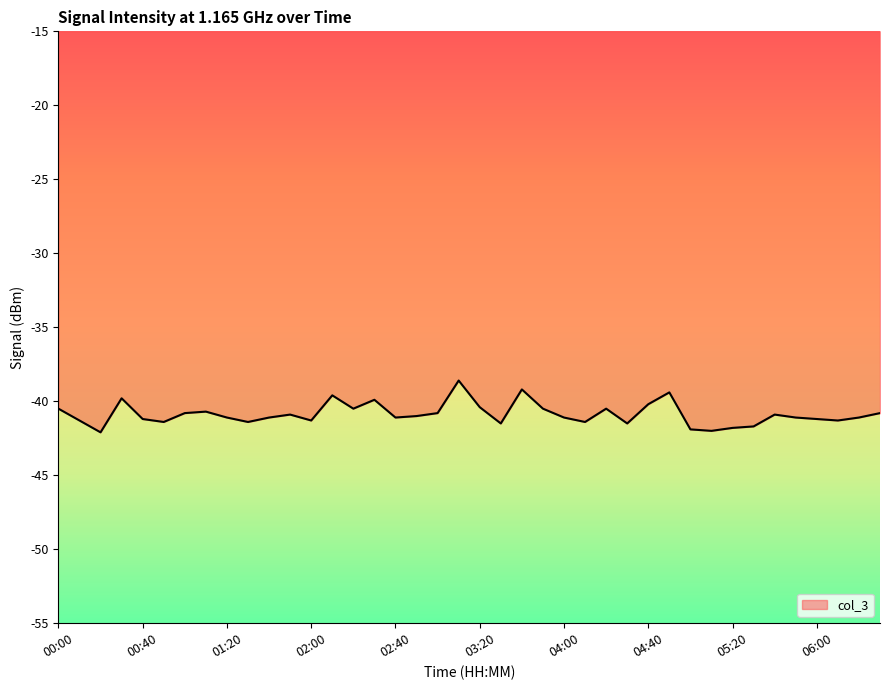

What is the average value?

-40.9